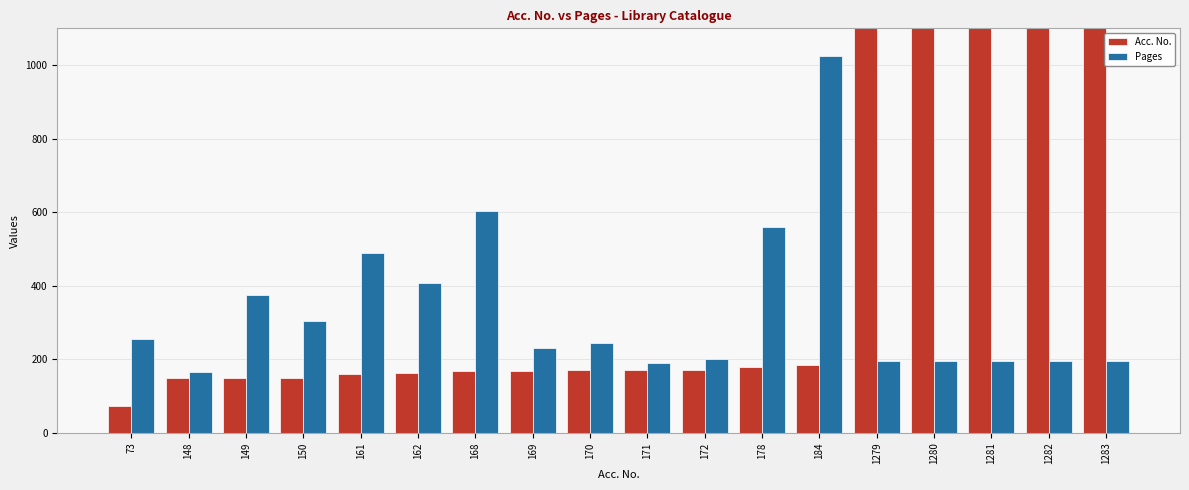

Is the value of Pages at 73 greater than the value of Acc. No. at 148?

Yes